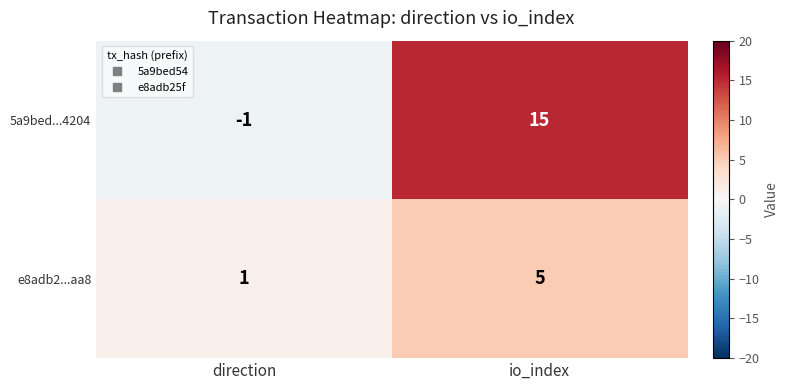

Which label corresponds to the smallest value in the chart?

direction